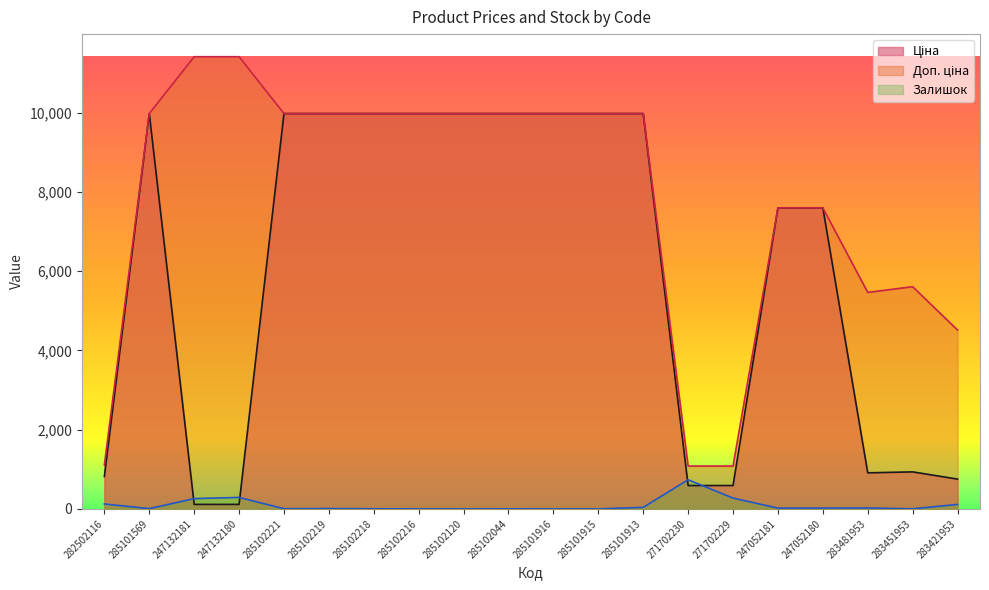

At which label does Ціна first exceed 9974?

285101569